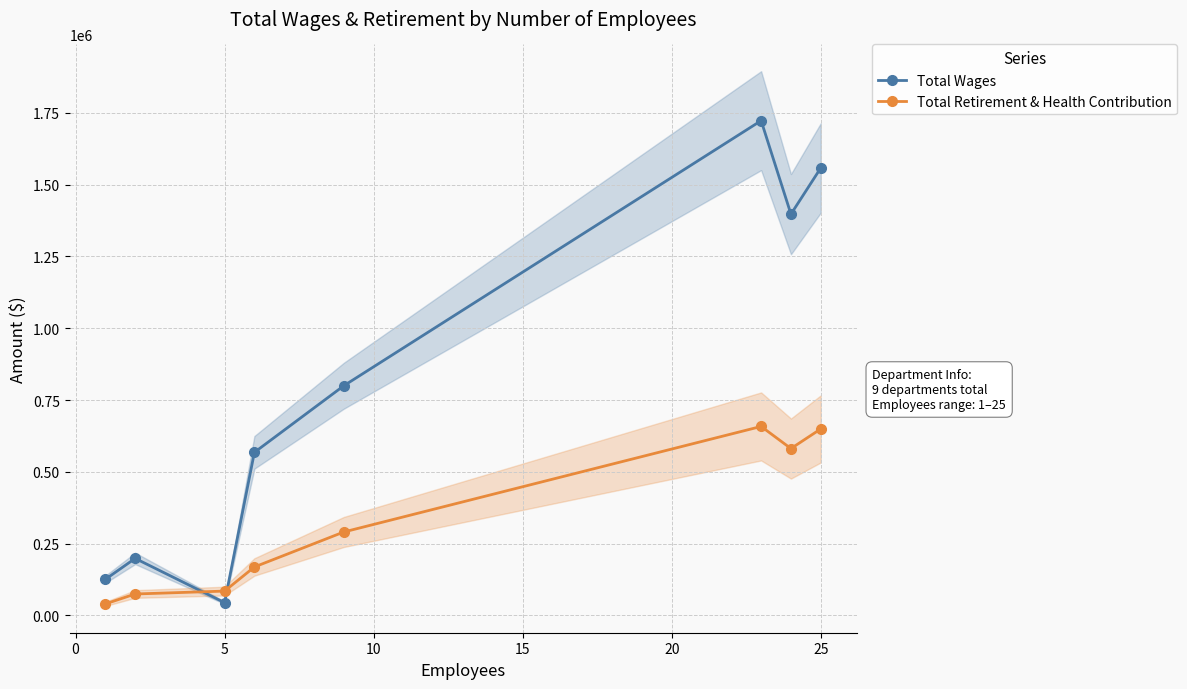

Which series ends up on top after the final intersection of Total Retirement & Health Contribution and Total Wages?

Total Wages